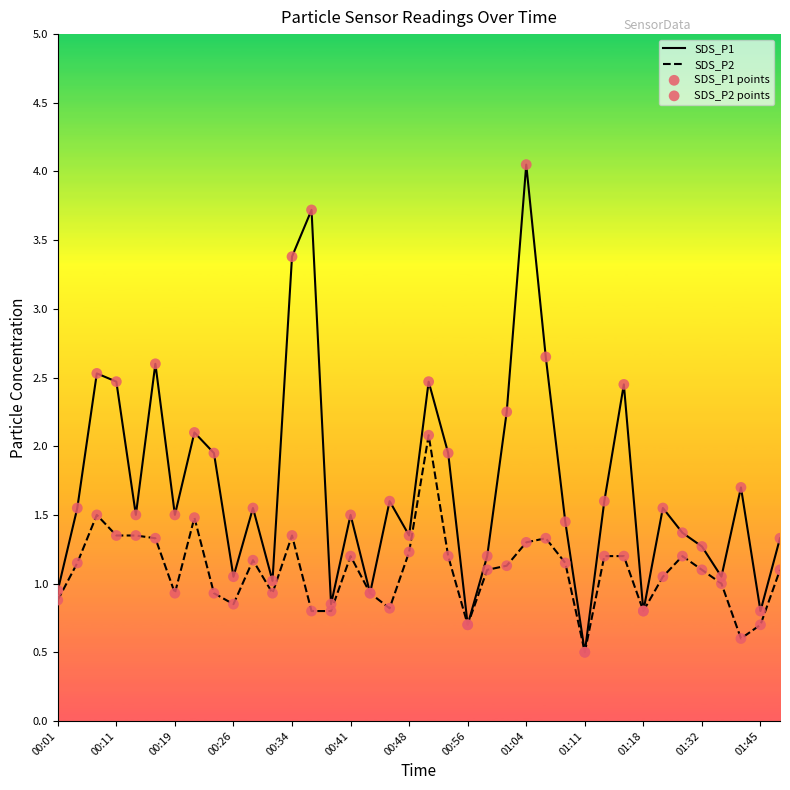

Which series has the widest spread of values?

SDS_P1